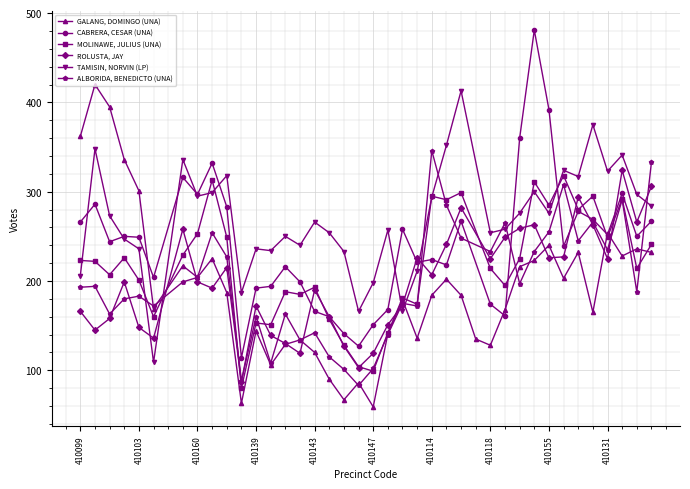

True or false: CABRERA, CESAR (UNA) and ALBORIDA, BENEDICTO (UNA) cross at least once.

True